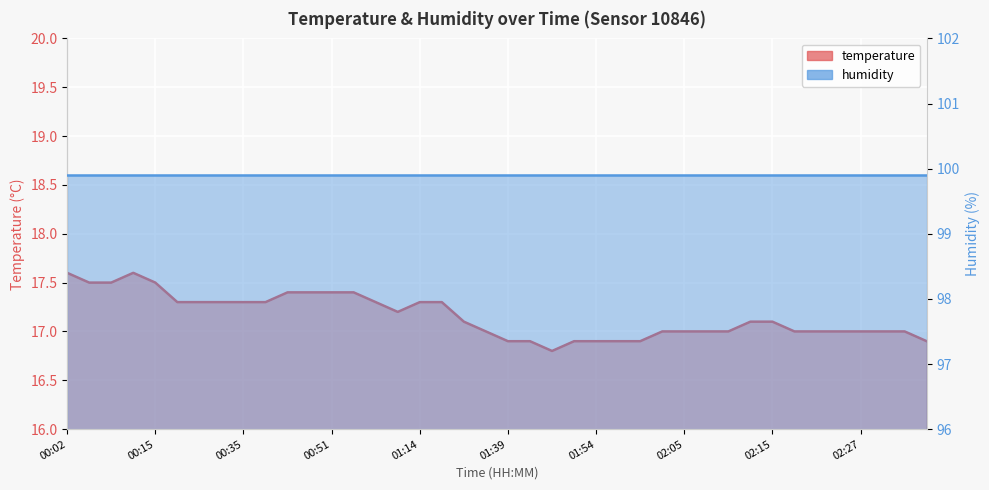

How many interior local valleys (lower than both neighbors) does the data have?

2